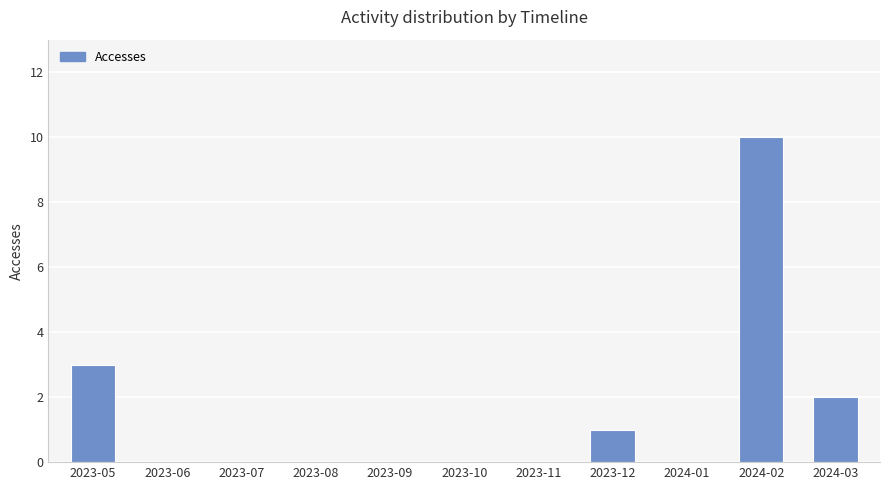

What is the change in value from 2023-05 to 2023-06?

-3